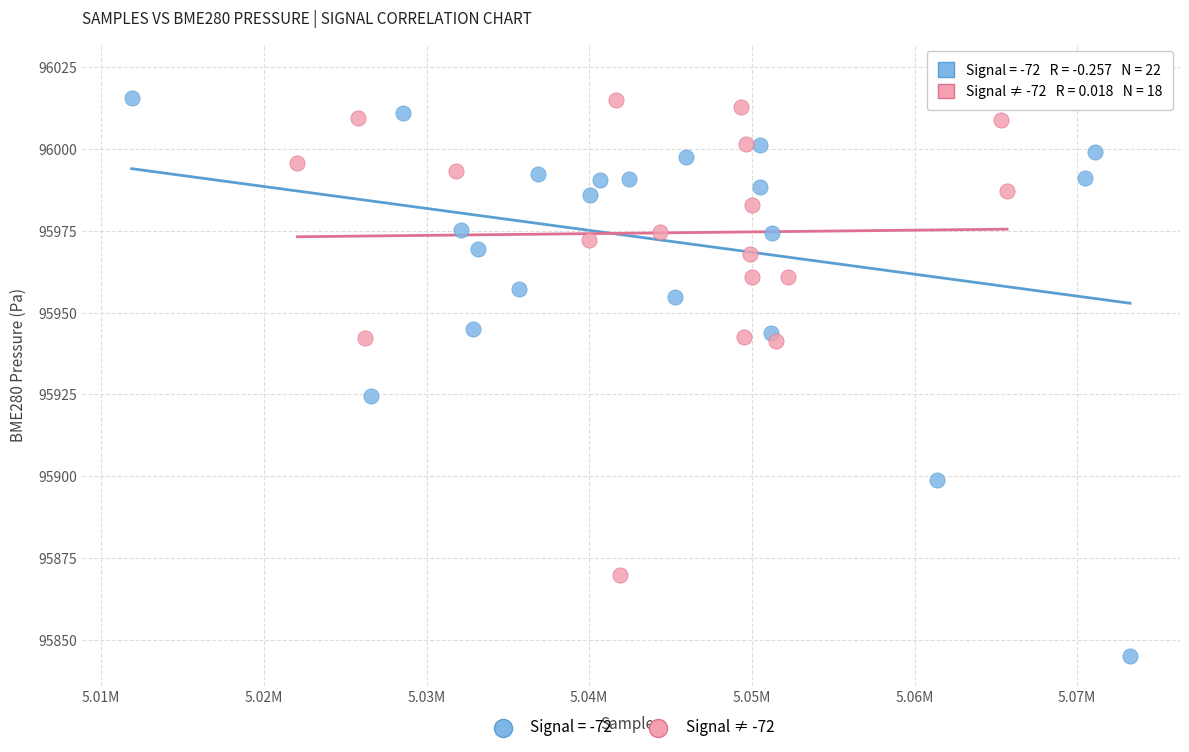

Which series has the widest spread of Y values?

Signal = -72